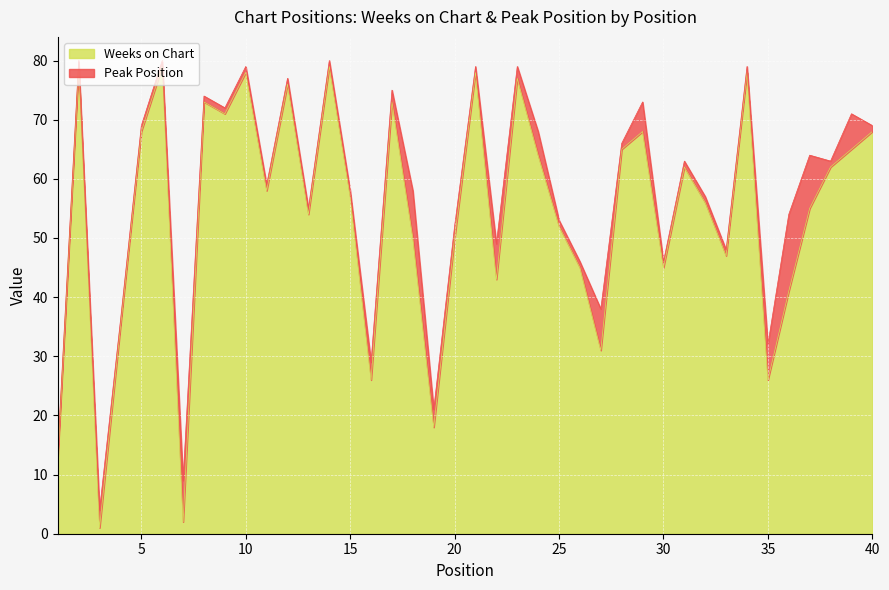

What is the value of the 15th point from the left?

57